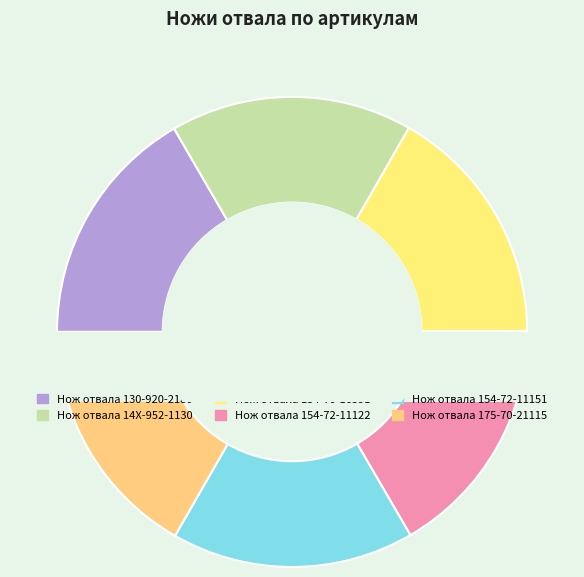

Does any single category account for the majority?

No